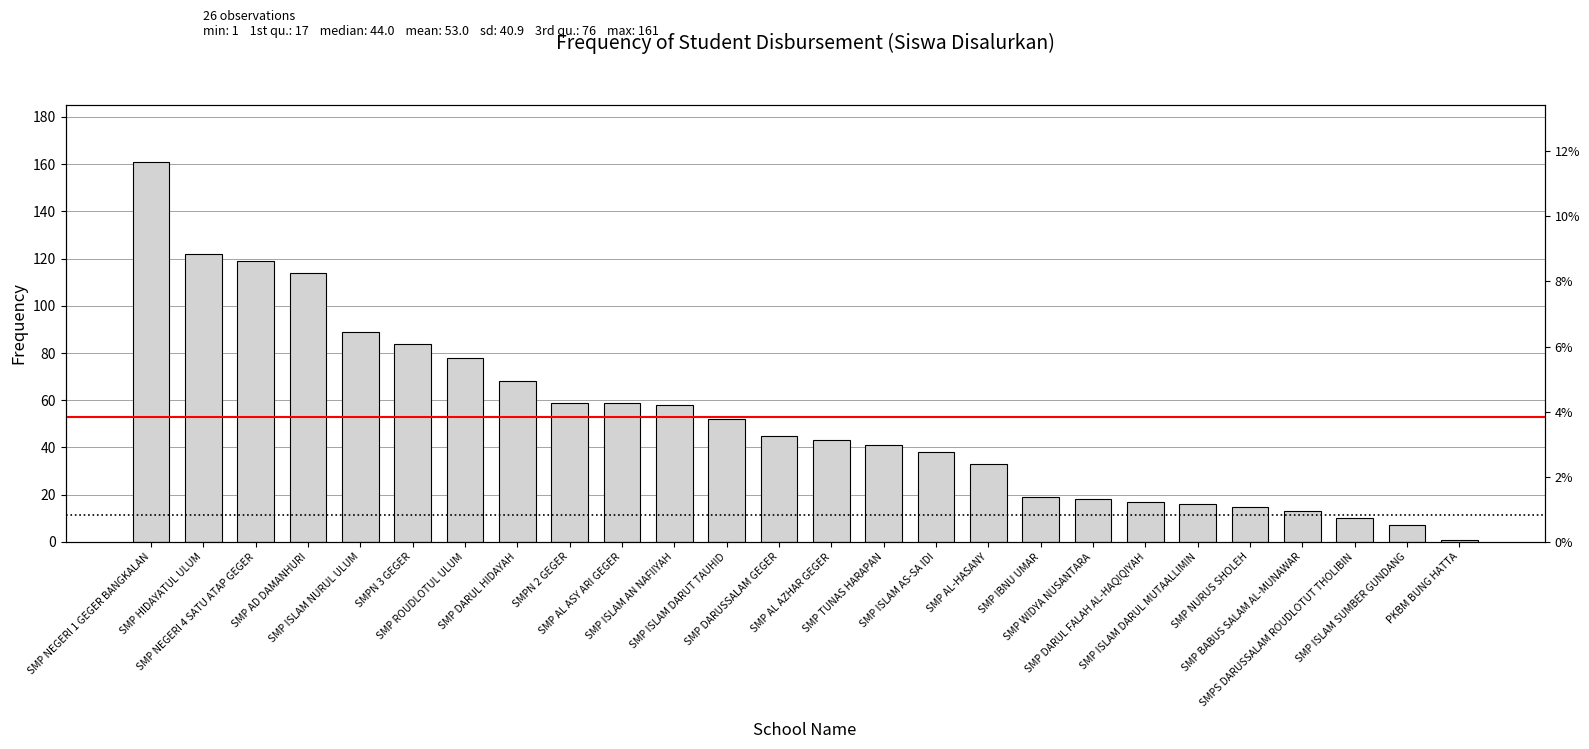

Reading left to right, list all the values displayed in this chart.

SMP NEGERI 1 GEGER BANGKALAN=161	SMP HIDAYATUL ULUM=122	SMP NEGERI 4 SATU ATAP GEGER=119	SMP AD DAMANHURI=114	SMP ISLAM NURUL ULUM=89	SMPN 3 GEGER=84	SMP ROUDLOTUL ULUM=78	SMP DARUL HIDAYAH=68	SMPN 2 GEGER=59	SMP AL ASY ARI GEGER=59	SMP ISLAM AN NAFIIYAH=58	SMP ISLAM DARUT TAUHID=52	SMP DARUSSALAM GEGER=45	SMP AL AZHAR GEGER=43	SMP TUNAS HARAPAN=41	SMP ISLAM AS-SA IDI=38	SMP AL-HASANY=33	SMP IBNU UMAR=19	SMP WIDYA NUSANTARA=18	SMP DARUL FALAH AL-HAQIQIYAH=17	SMP ISLAM DARUL MUTAALLIMIN=16	SMP NURUS SHOLEH=15	SMP BABUS SALAM AL-MUNAWAR=13	SMPS DARUSSALAM ROUDLOTUT THOLIBIN=10	SMP ISLAM SUMBER GUNDANG=7	PKBM BUNG HATTA=1